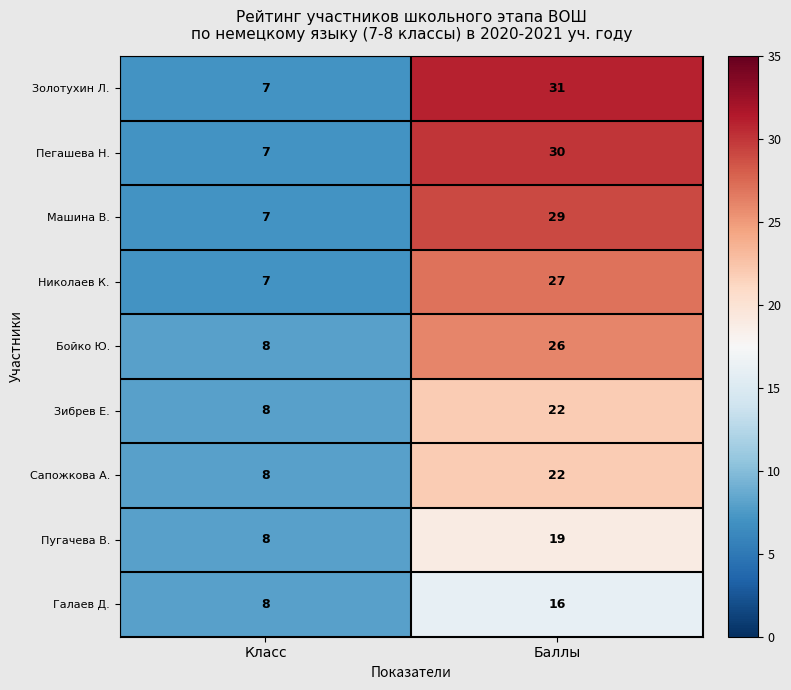

Between Класс and Баллы, which series saw the biggest shift?

Золотухин Л.